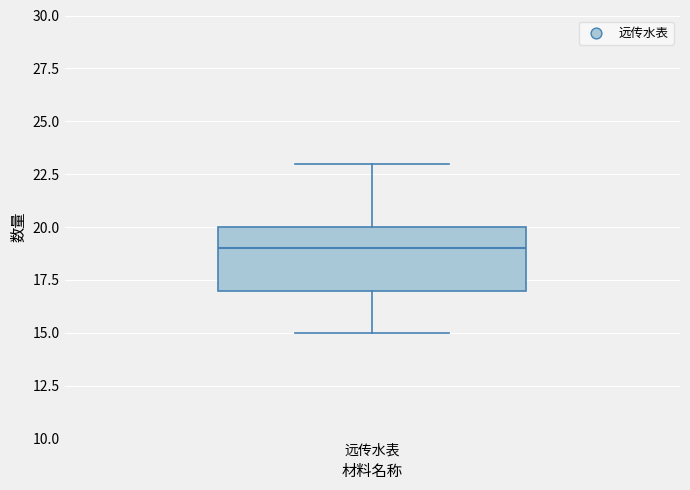

Transcribe this box plot: give where the median line is, the range the box spans, and where the two whiskers end, as read against the y-axis. The values are not printed on the chart, so give them approximately, as read against the axis.

median 19, box 17 to 20, whiskers 15 to 23